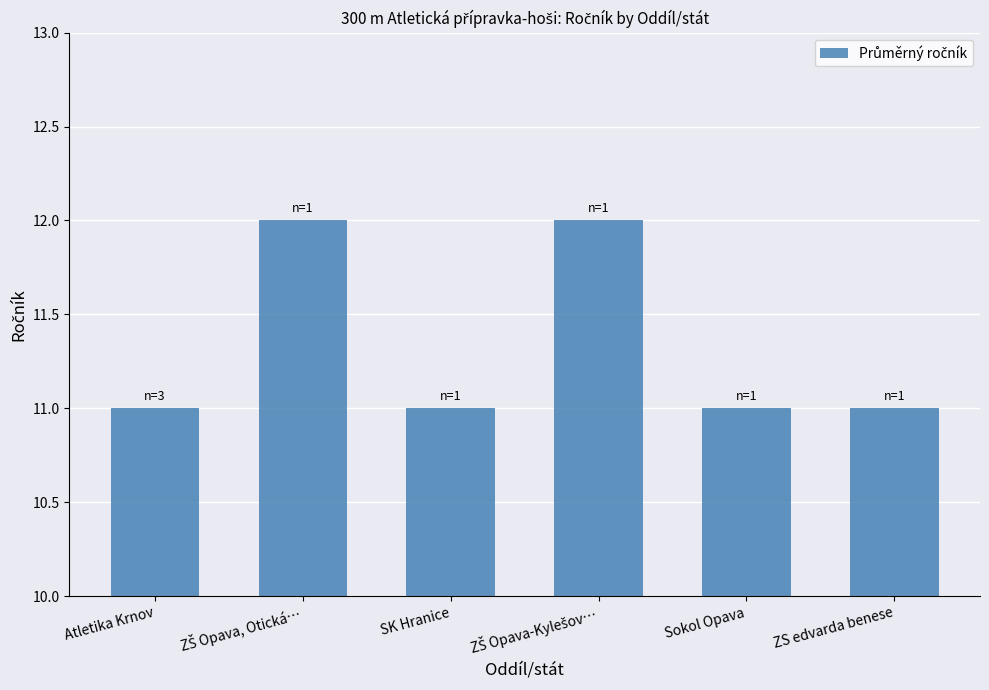

The chart shows a value of 5 at ZS edvarda benese. True or false?

False